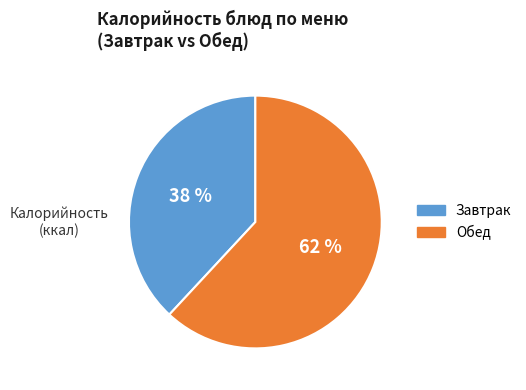

Is there a majority slice in this chart?

Yes